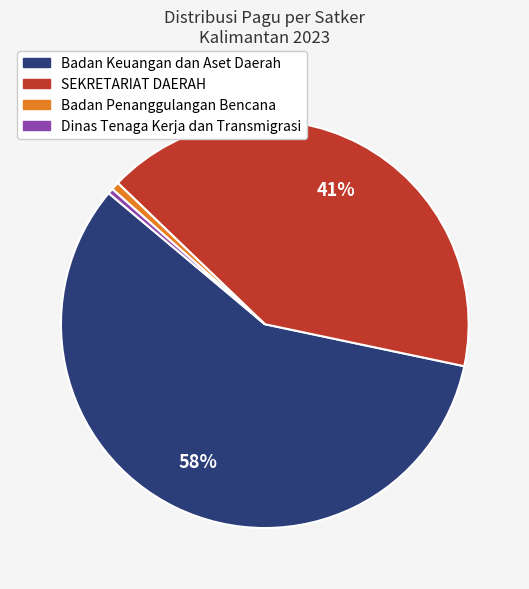

Is it true that SEKRETARIAT DAERAH is 33% of the pie?

False